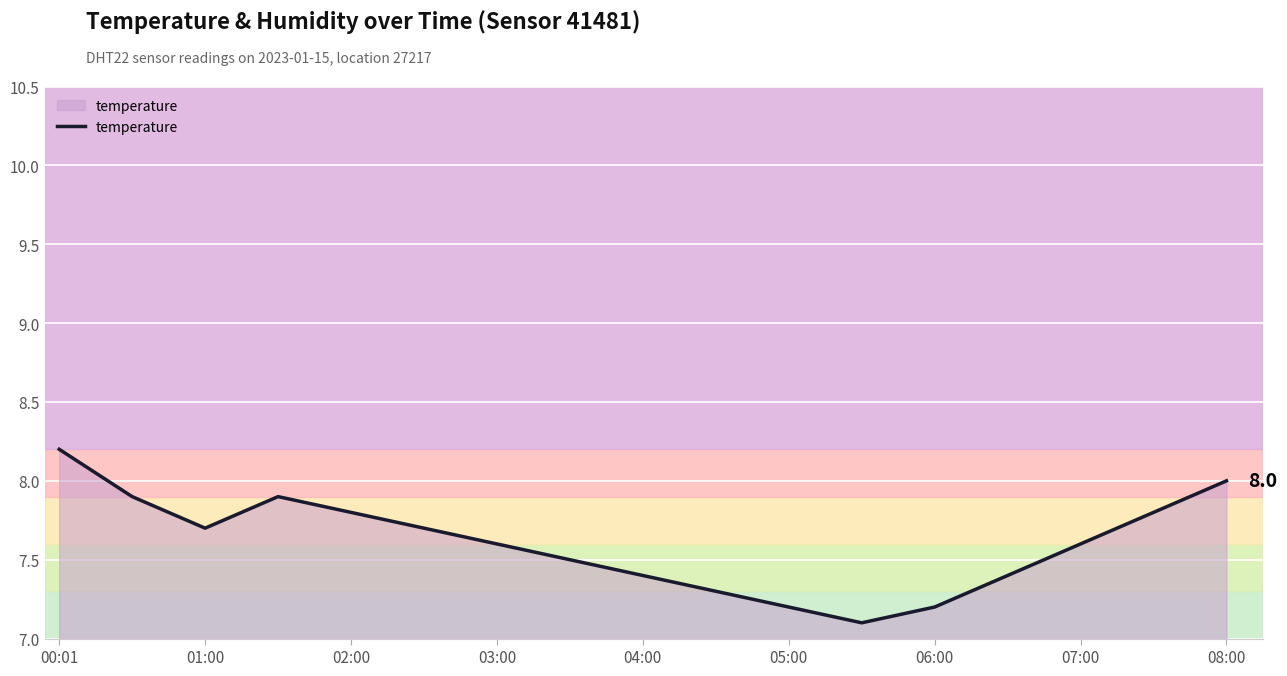

Reading left to right, list all the values displayed in this chart.

8.2	7.9	7.7	7.9	7.8	7.7	7.6	7.5	7.4	7.3	7.2	7.1	7.2	7.4	7.6	7.8	8.0